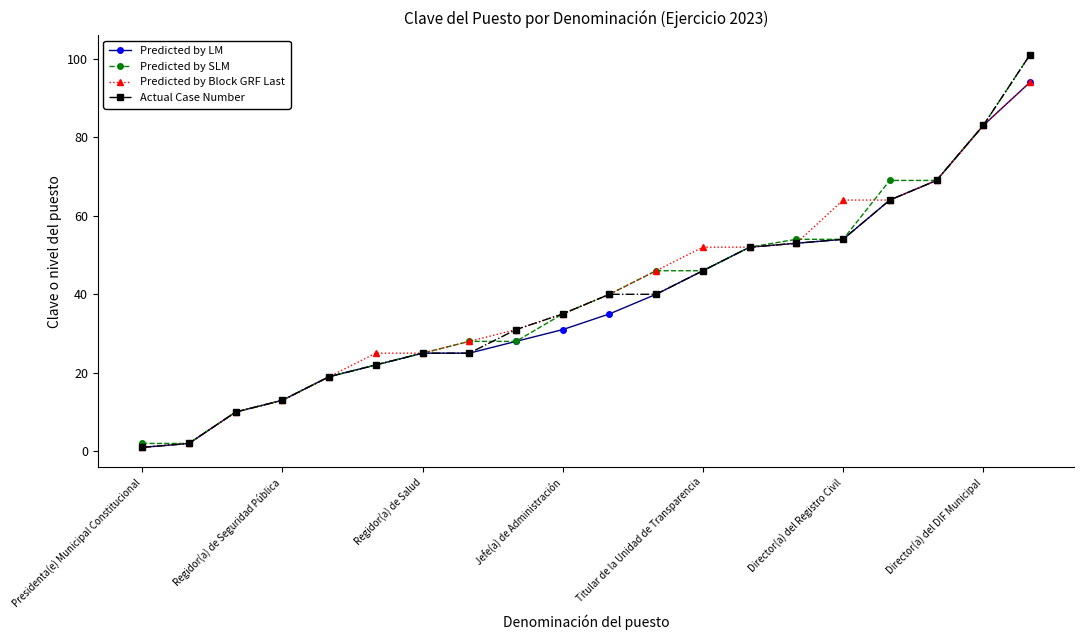

At how many categories does at least one series exceed 23?

15